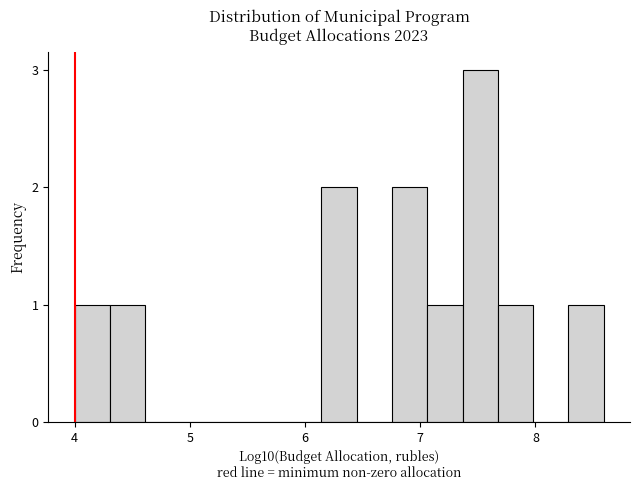

Read against the x-axis, roughly where is the centre of the tallest bar?

7.5